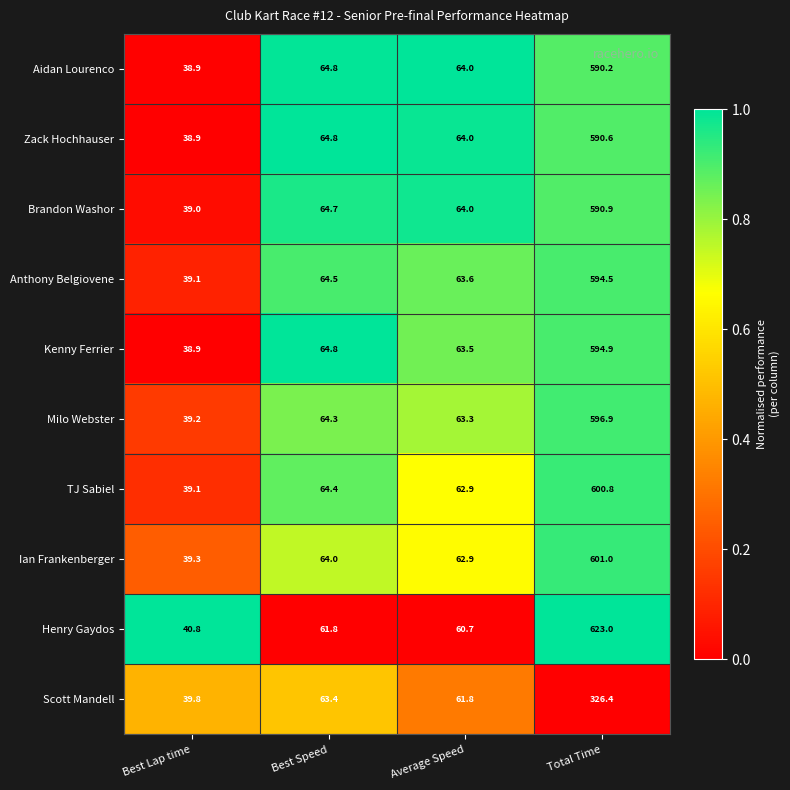

What is the difference between the highest and lowest values at Best Lap time?

1.9